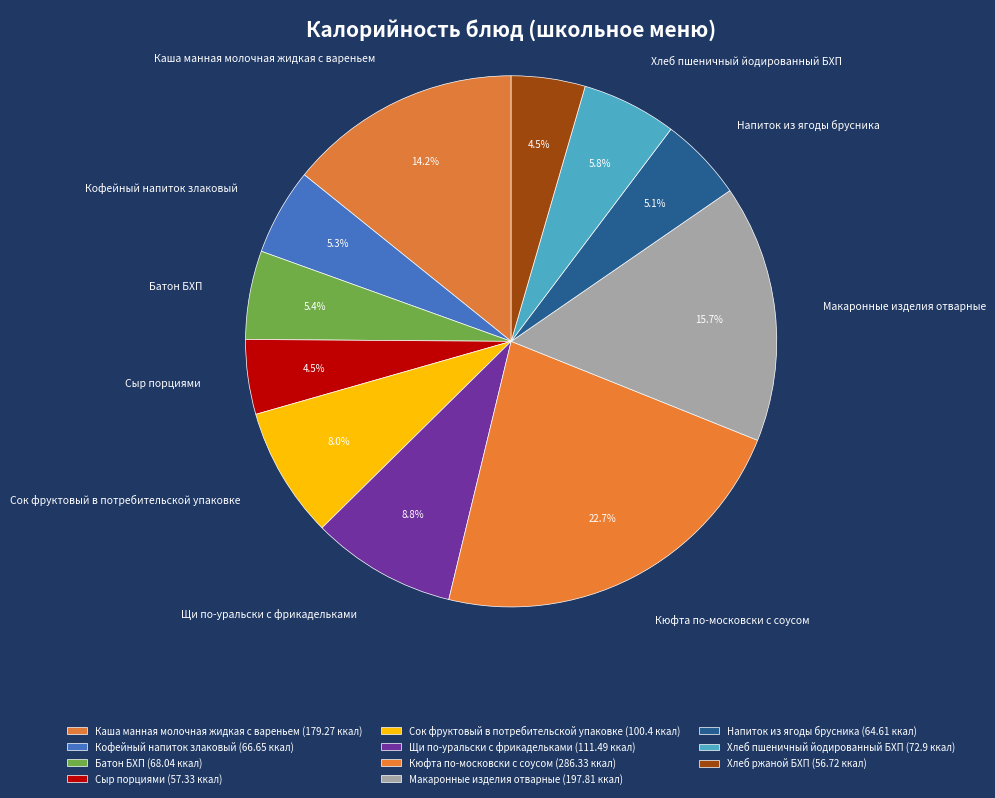

How many segments does this pie chart have?

11